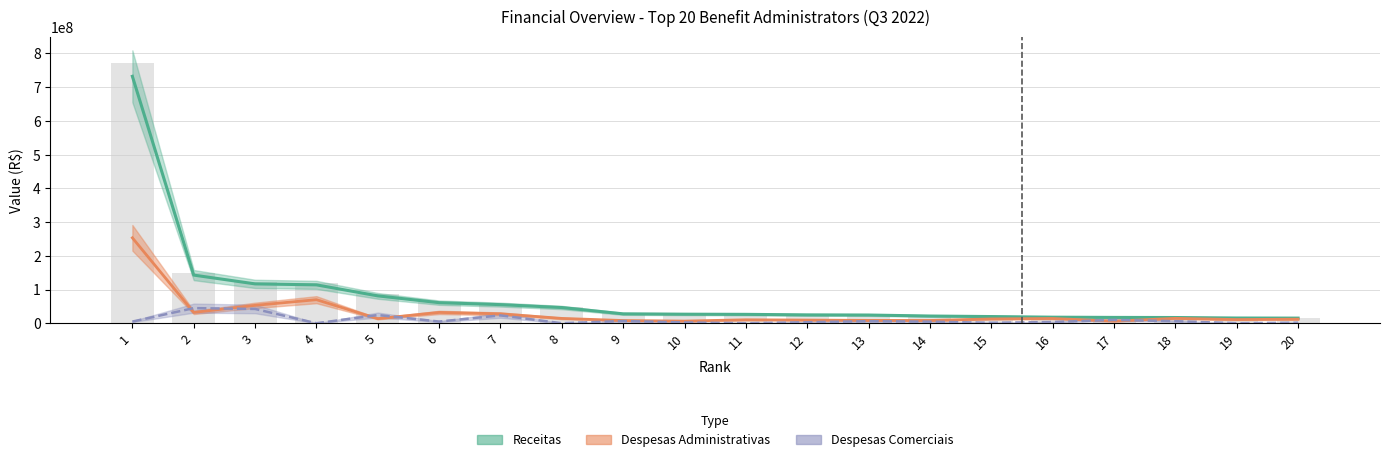

The value of Despesas Comerciais at 7 is 30691480.3. True or false?

False